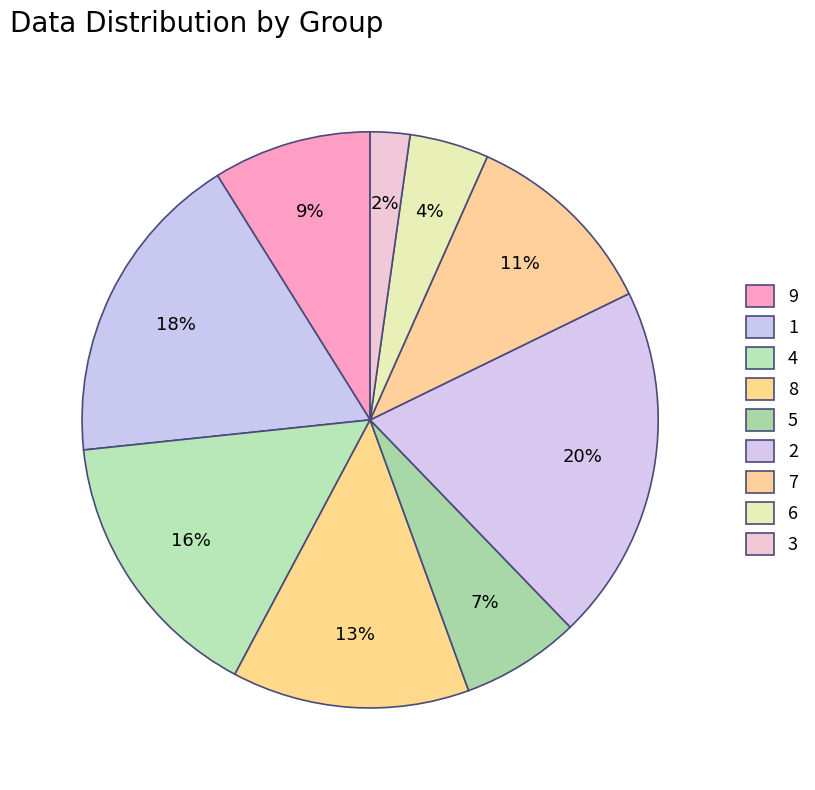

Is there any slice that represents more than half of the pie?

No